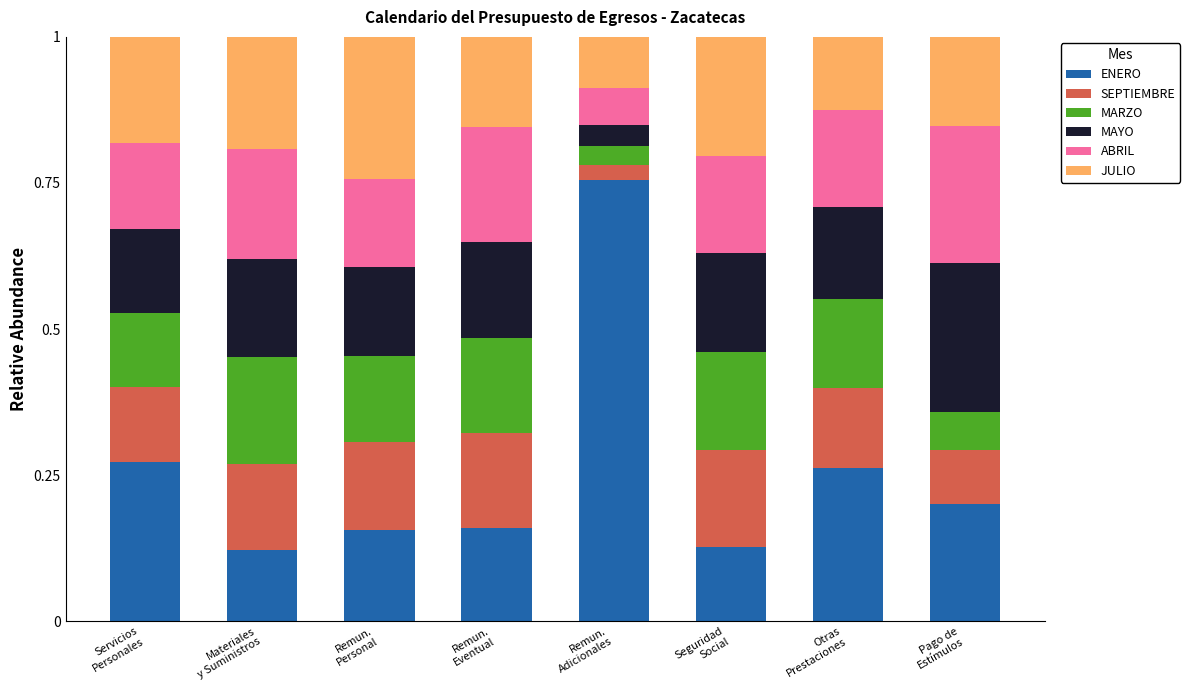

Are the bars grouped side by side (vs. stacked)?

No